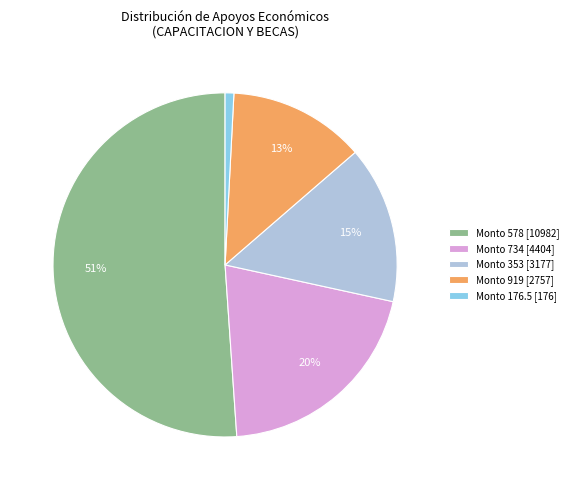

Does any single category account for the majority?

Yes